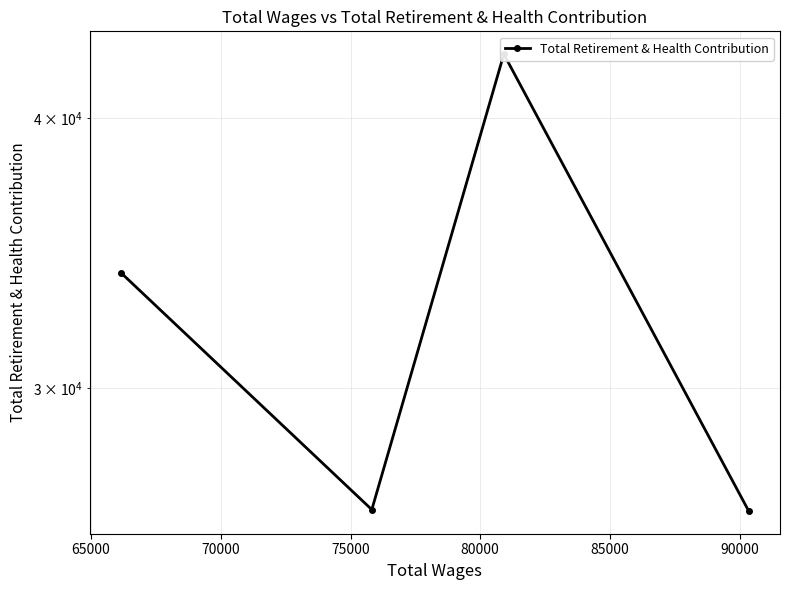

What is the sum of the values at 75000 and 65000?

76744